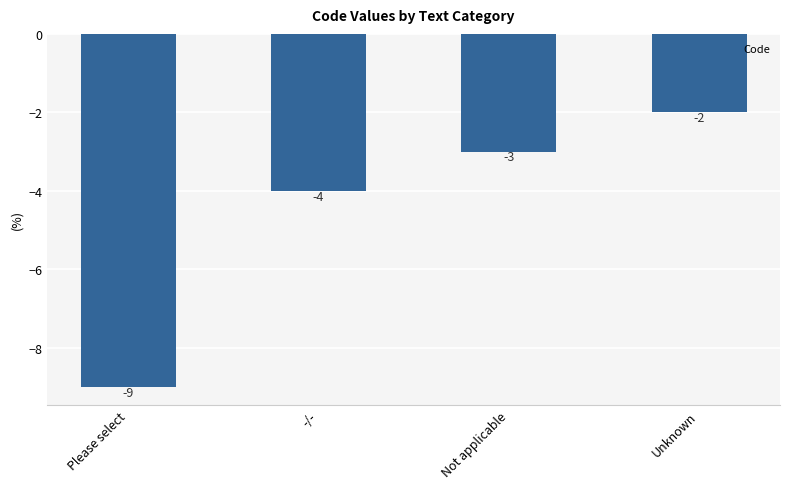

Reading left to right, list all the values displayed in this chart.

-9	-4	-3	-2